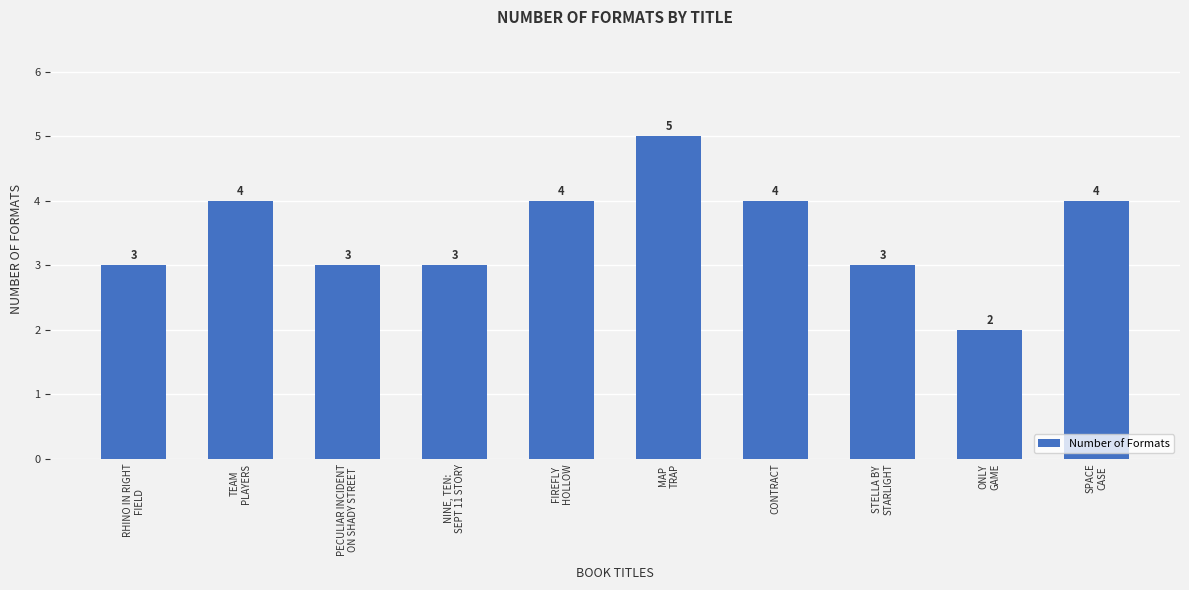

Count the number of categories in the chart.

10